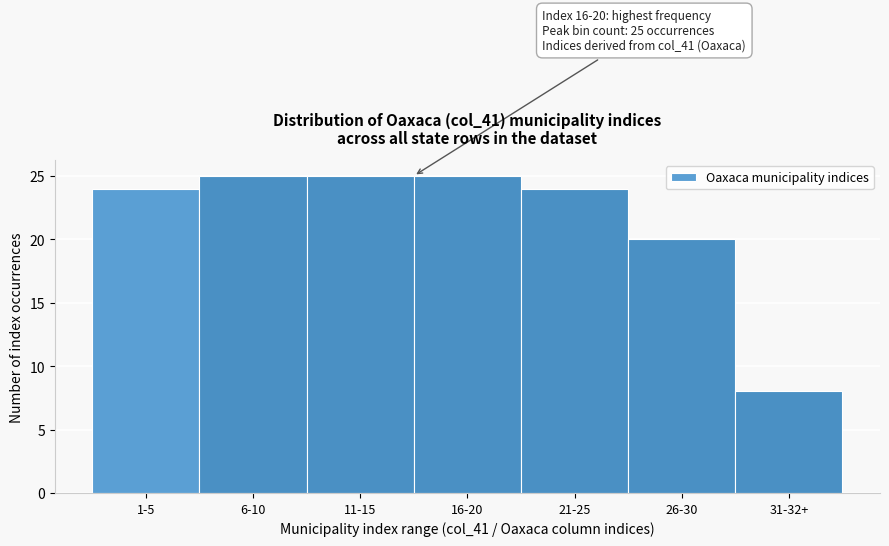

Reading left to right, transcribe all the data shown in this chart.

24	25	25	25	24	20	8